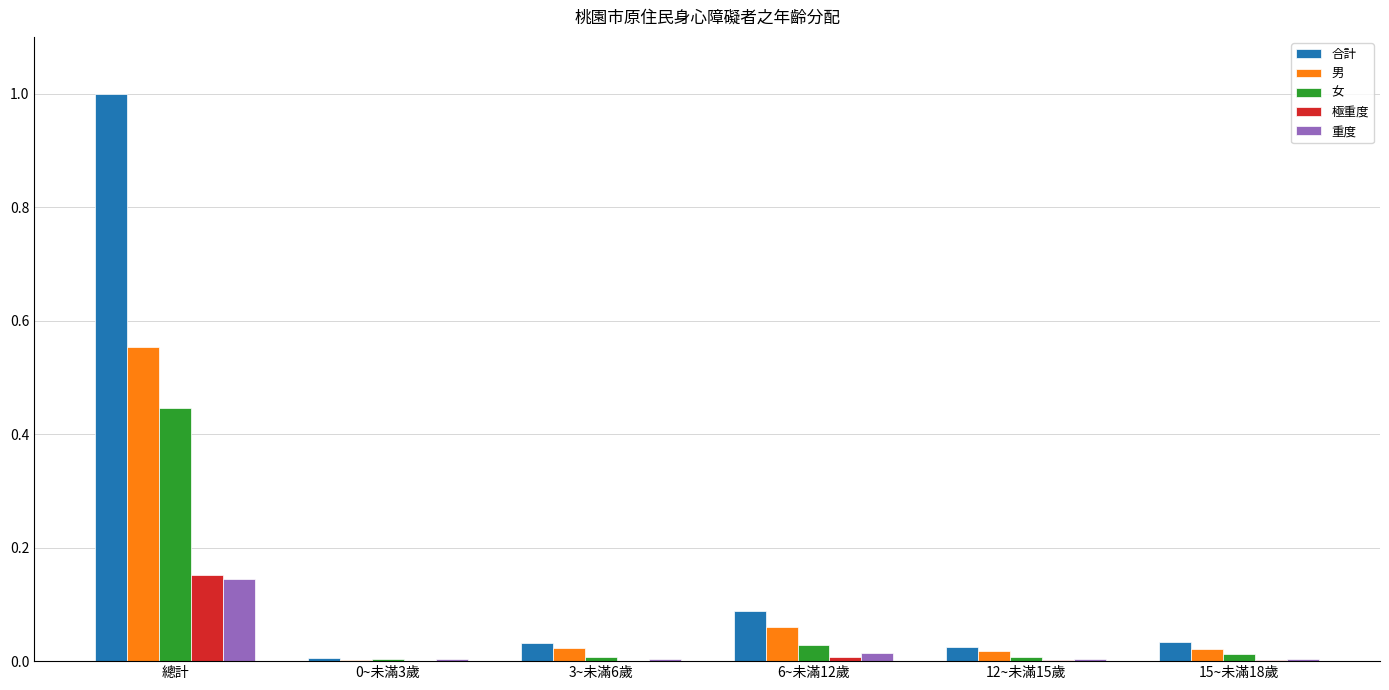

The 女 series shows 0.0 at 3~未滿6歲. True or false?

True